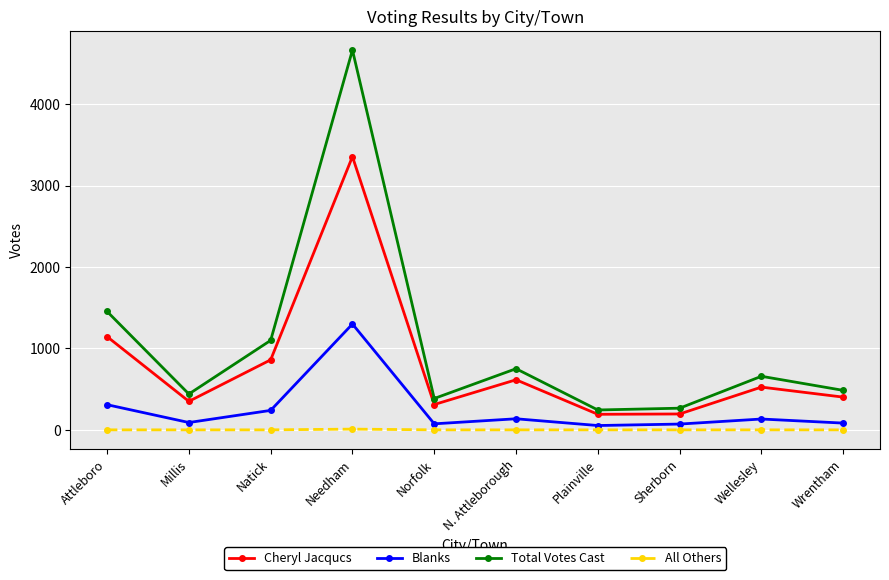

Is the value of Blanks at Wellesley greater than the value of All Others at N. Attleborough?

Yes